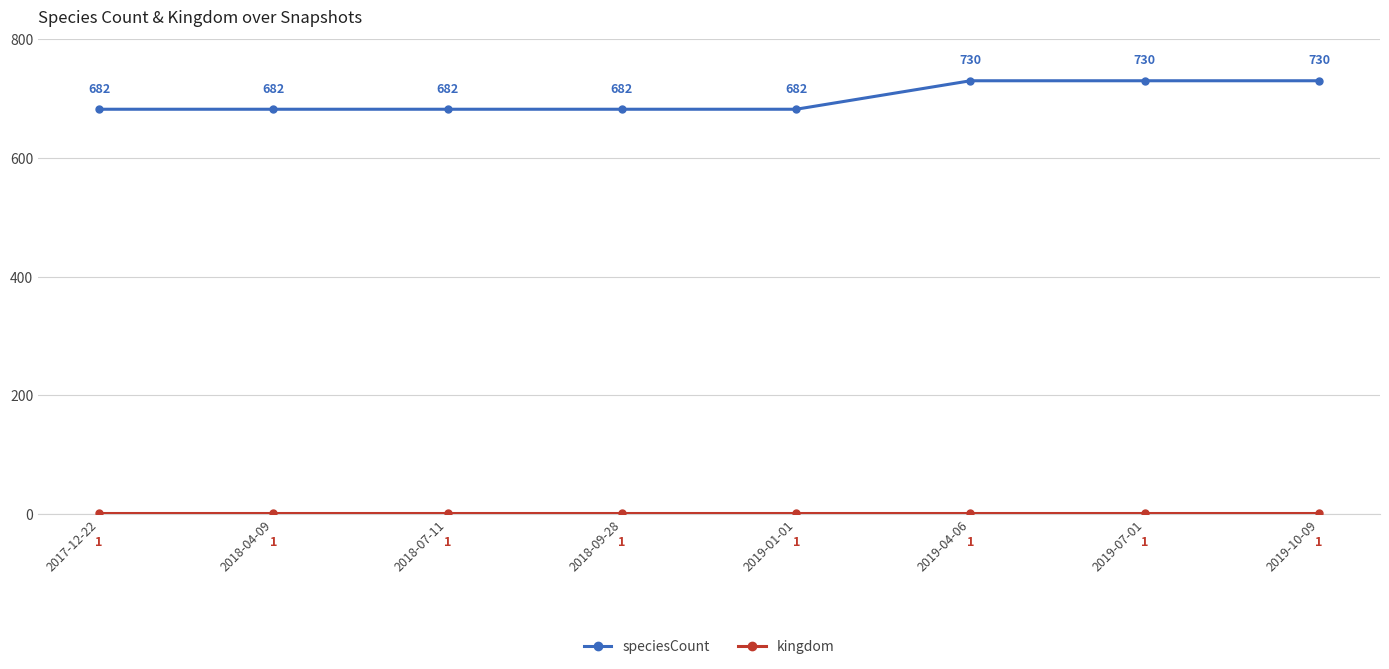

Which series has the widest spread of values?

speciesCount